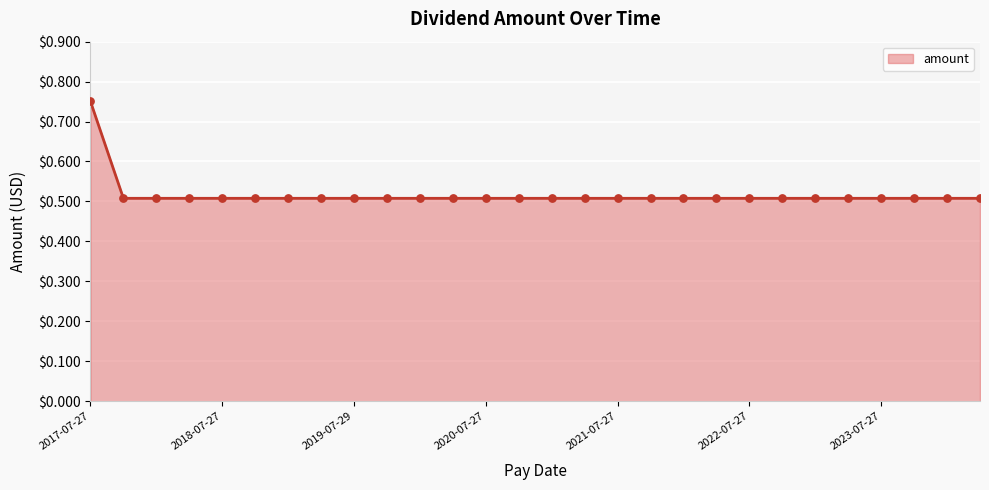

What is the smallest value displayed?

0.5